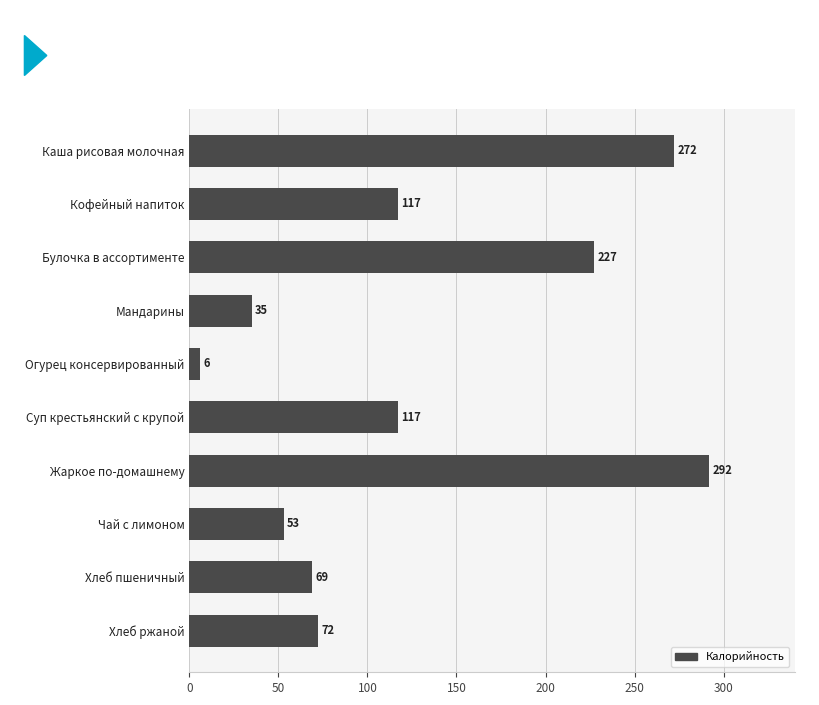

Does the chart contain stacked bars?

No